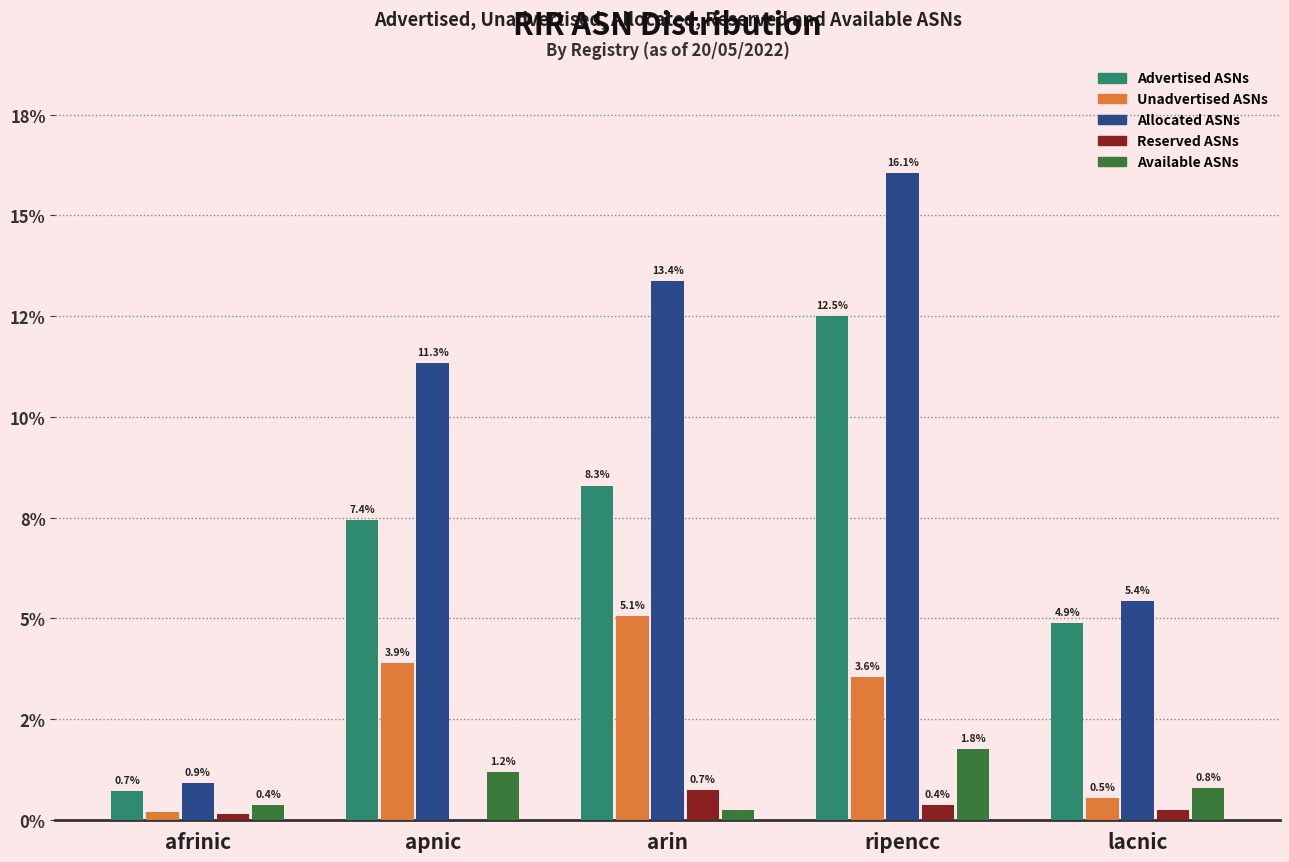

Is it true that Advertised ASNs equals 12.5 at ripencc?

True